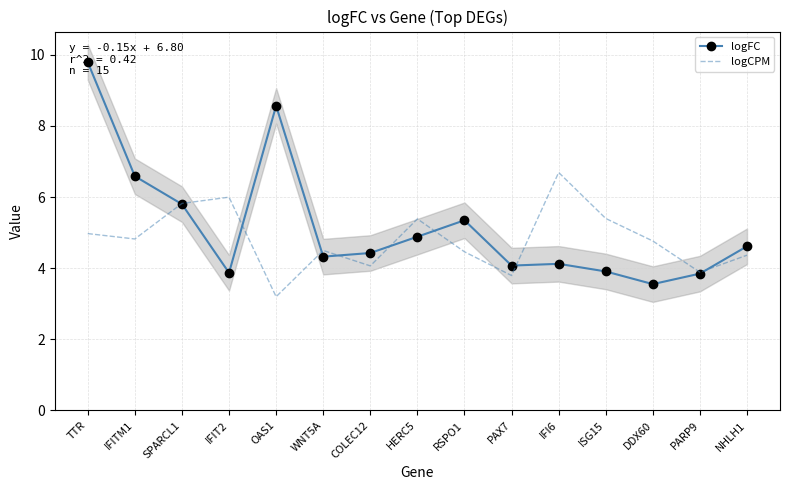

Reading left to right, what are all the values shown in this chart?

logFC: 9.8	6.6	5.8	3.9	8.6	4.3	4.4	4.9	5.3	4.1	4.1	3.9	3.6	3.8	4.6
logCPM: 5.0	4.8	5.8	6.0	3.2	4.5	4.1	5.4	4.5	3.8	6.7	5.4	4.8	3.9	4.4